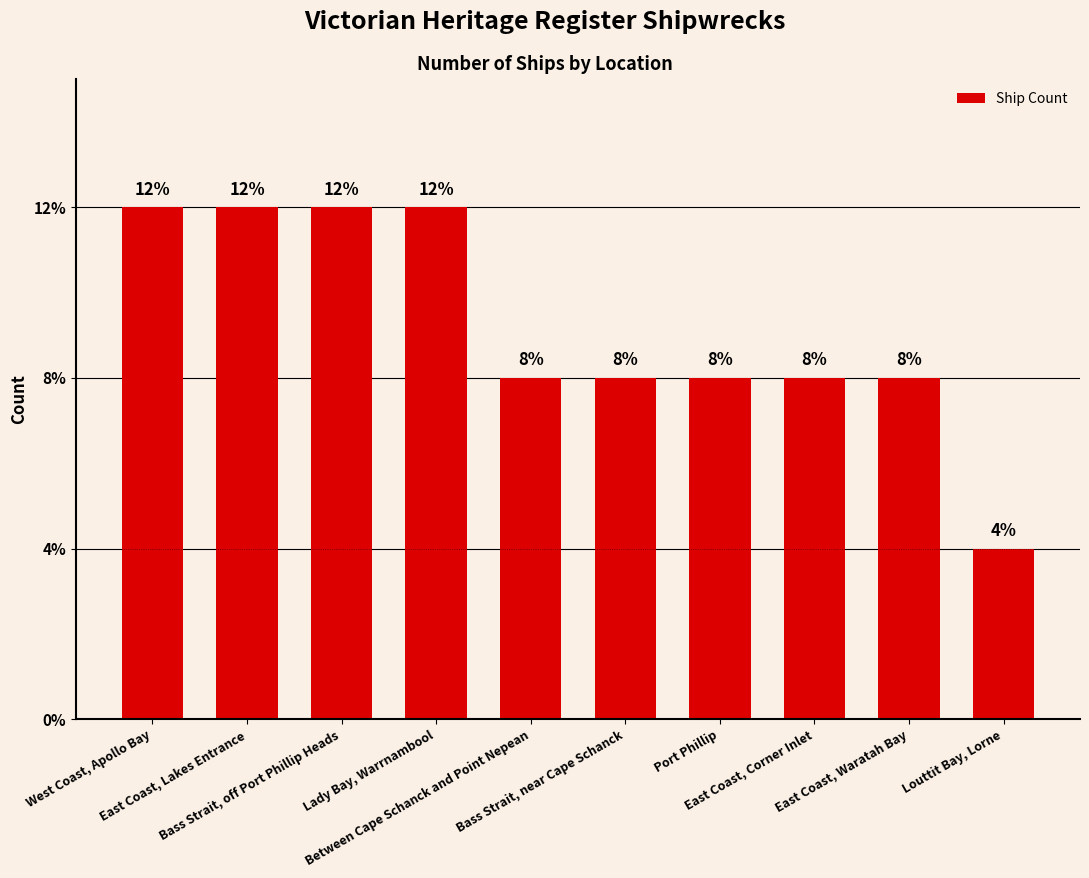

Which has a higher value, Louttit Bay, Lorne or Lady Bay, Warrnambool?

Lady Bay, Warrnambool